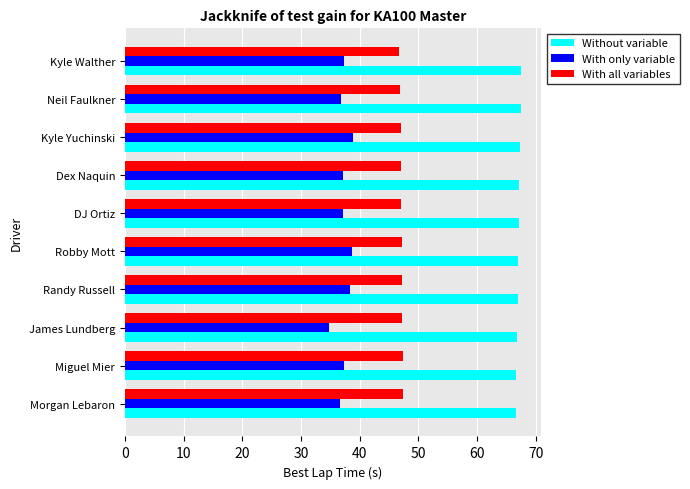

Is it true that With all variables equals 47.1 at Randy Russell?

True